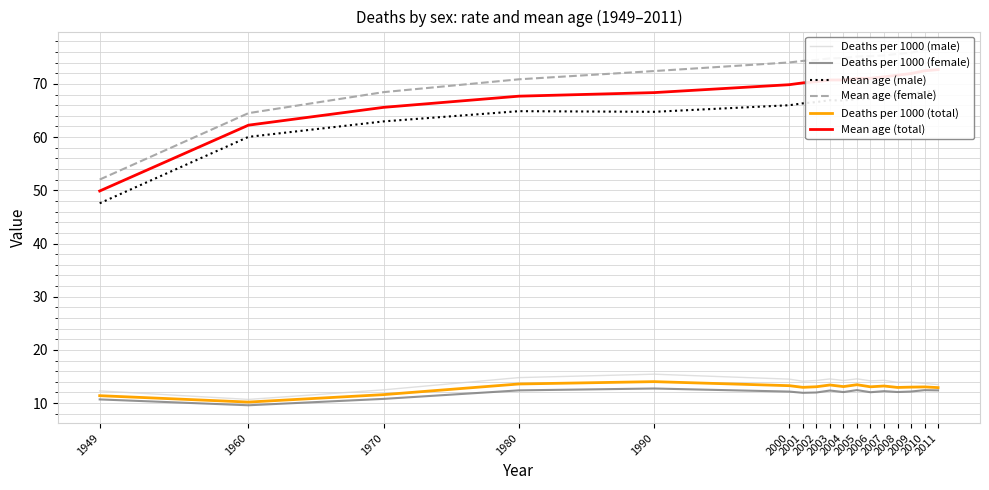

How many data points in Deaths per 1000 (female) are above 12?

12